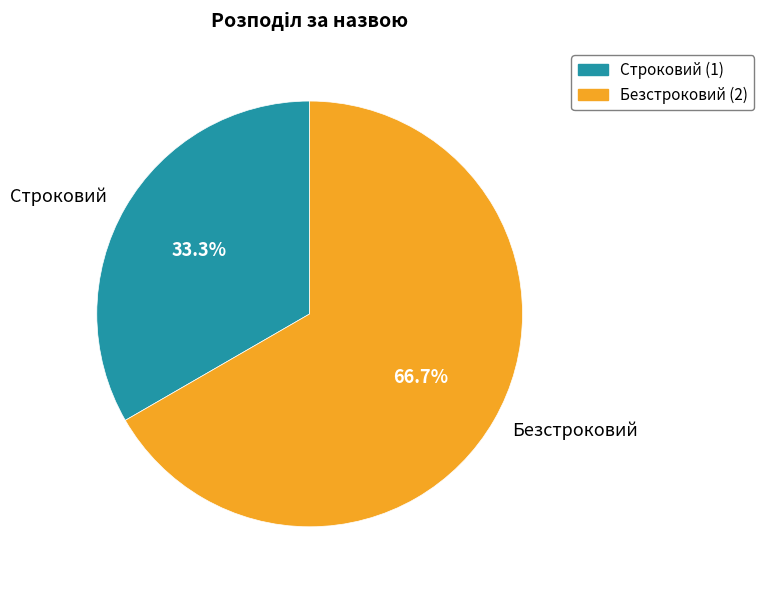

Which category accounts for the majority?

Безстроковий